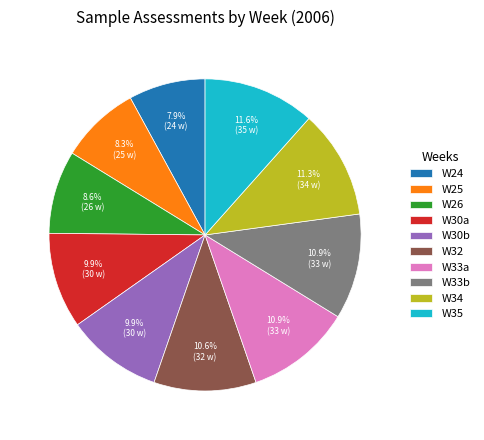

Which has a higher value, W34 or W32?

W34